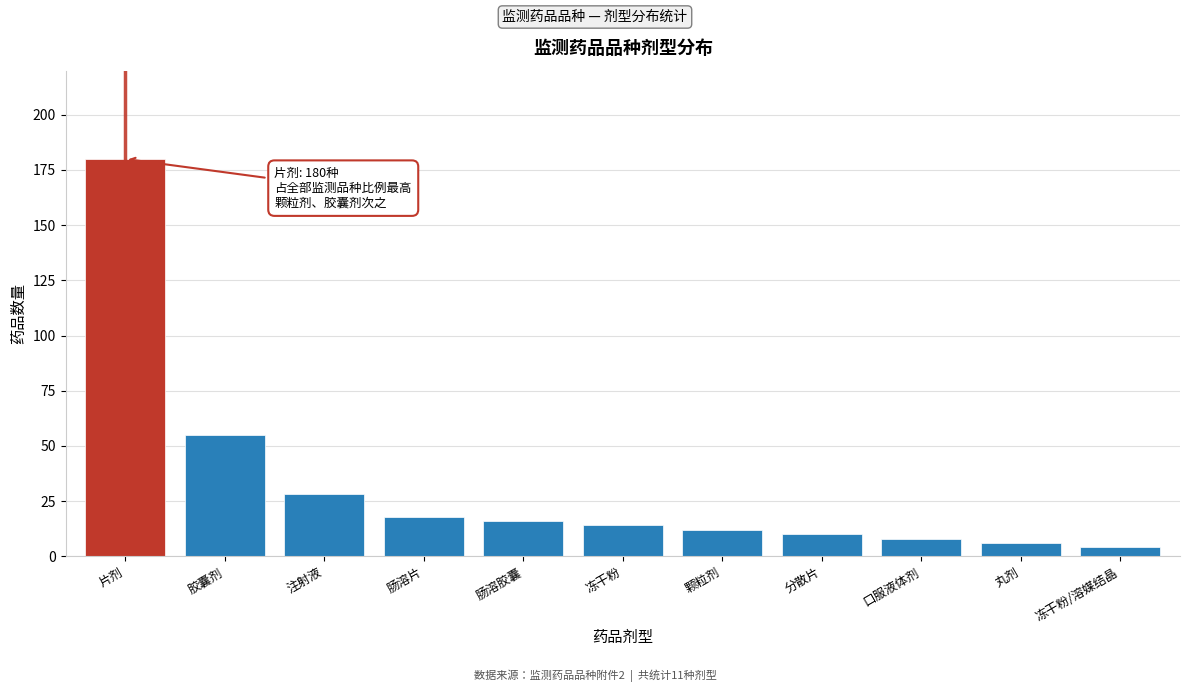

Reading left to right, extract all data points from this chart.

180	55	28	18	16	14	12	10	8	6	4